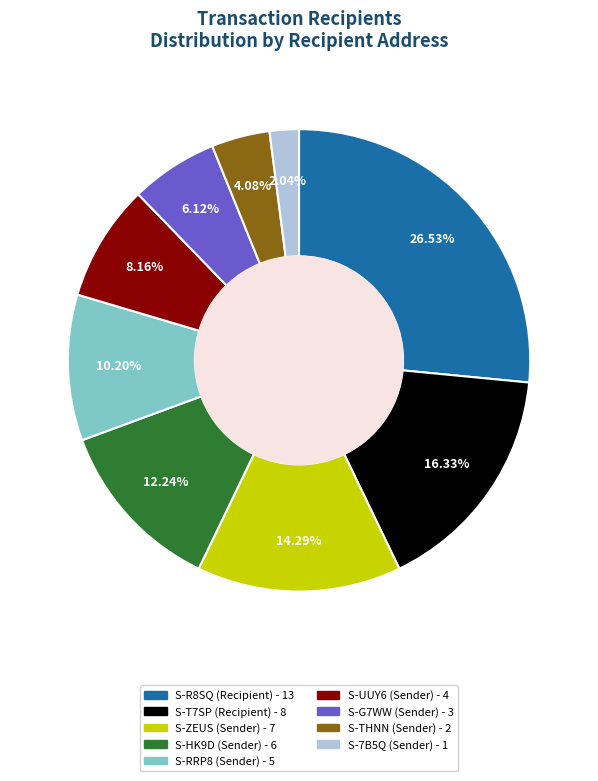

Does any single category account for the majority?

No